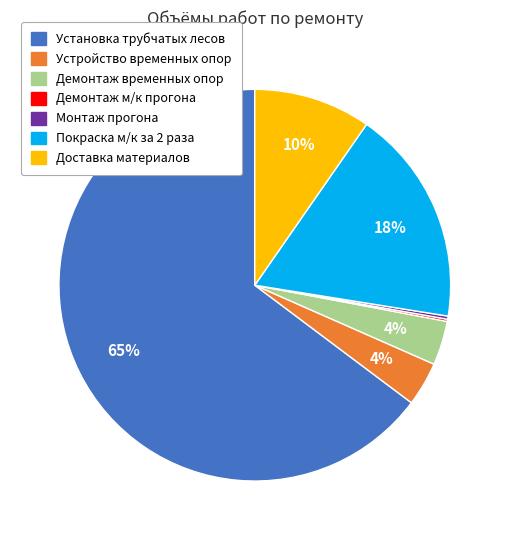

Which has a higher value, Покраска м/к за 2 раза or Устройство временных опор?

Покраска м/к за 2 раза